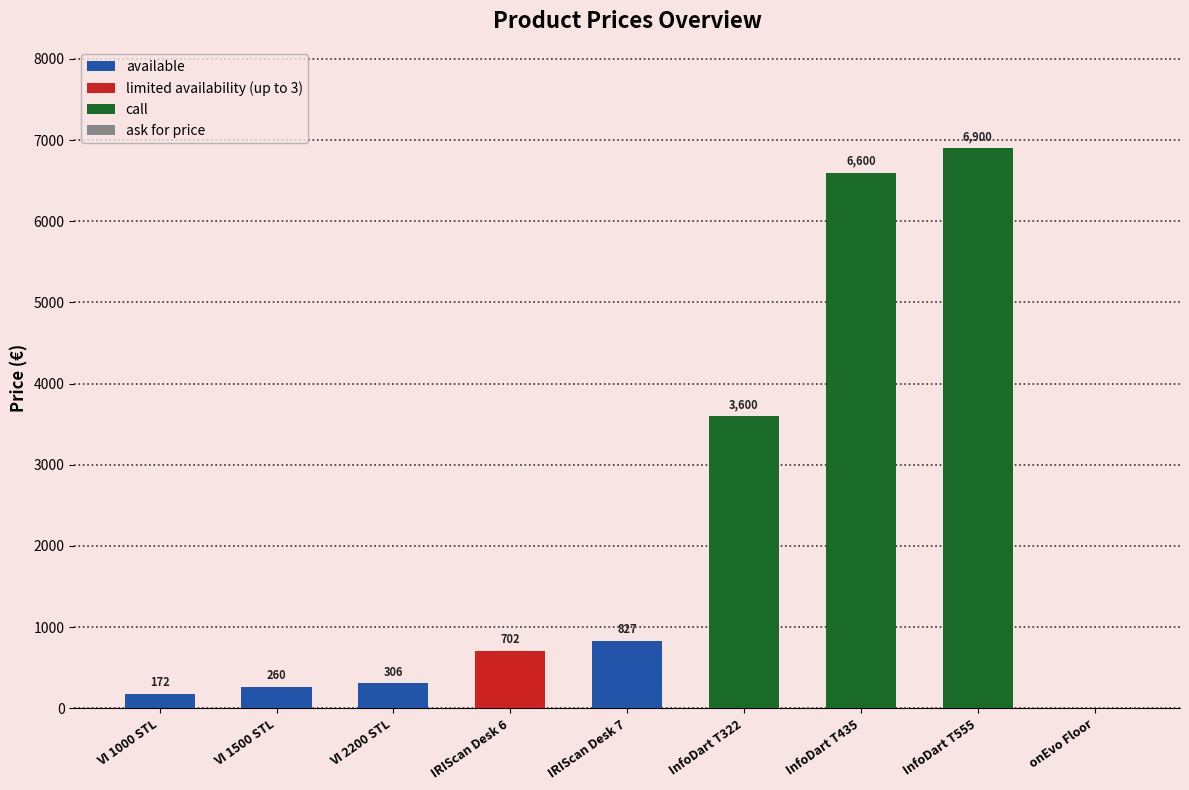

What is the sum of the values at IRIScan Desk 6 and VI 1500 STL?

962.0